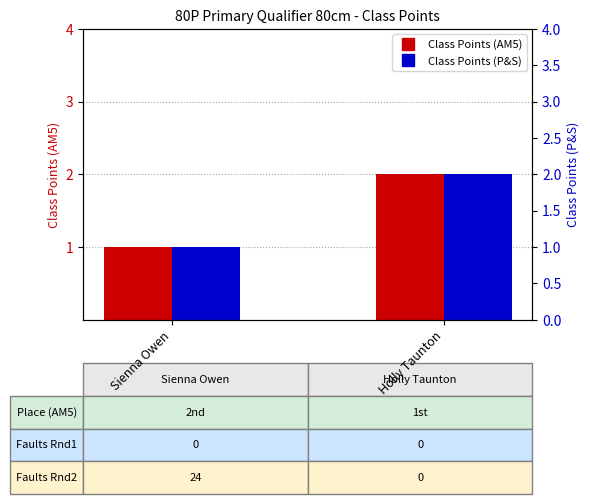

What is the average value of the Class Points (AM5) series?

2